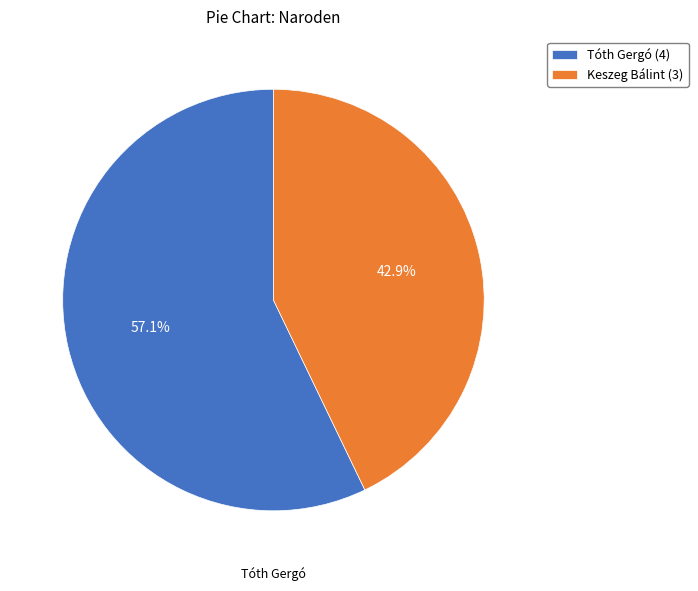

Between Tóth Gergó and Keszeg Bálint, which is larger?

Tóth Gergó